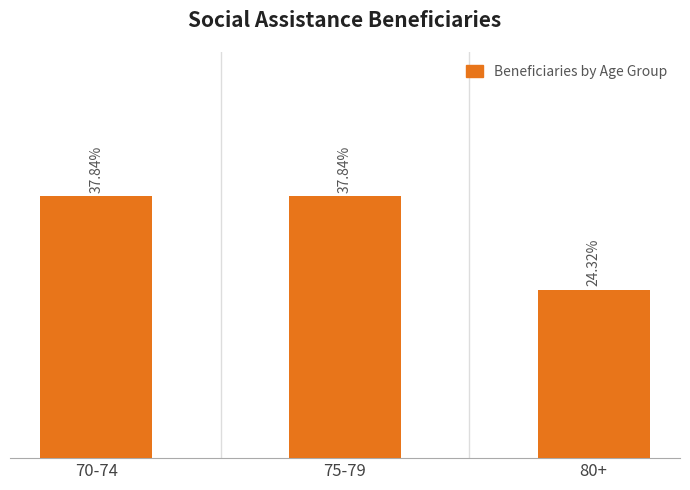

Between 80+ and 75-79, which is larger?

75-79